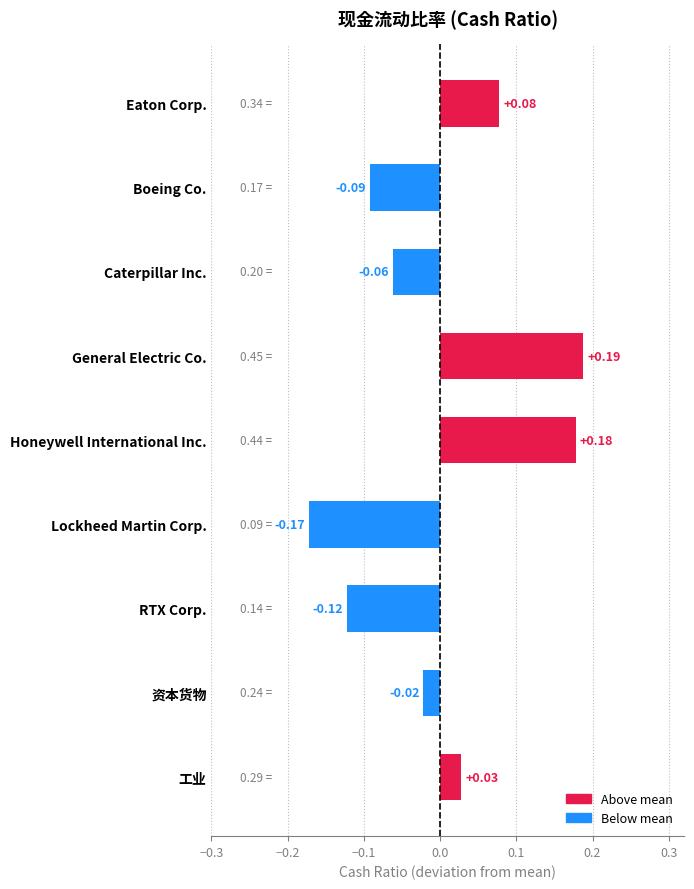

Rank the categories by value from highest to lowest.

General Electric Co., Honeywell International Inc., Eaton Corp., 工业, 资本货物, Caterpillar Inc., Boeing Co., RTX Corp., Lockheed Martin Corp.